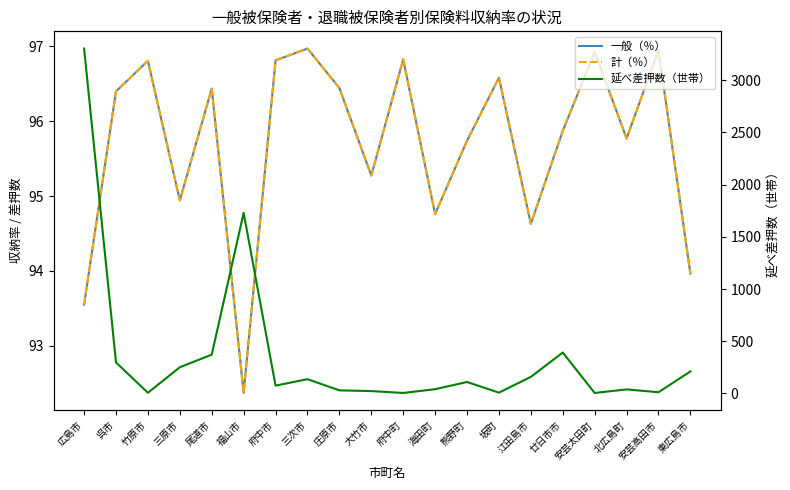

How many intersections are there between 一般（％） and 延べ差押数（世帯）?

10